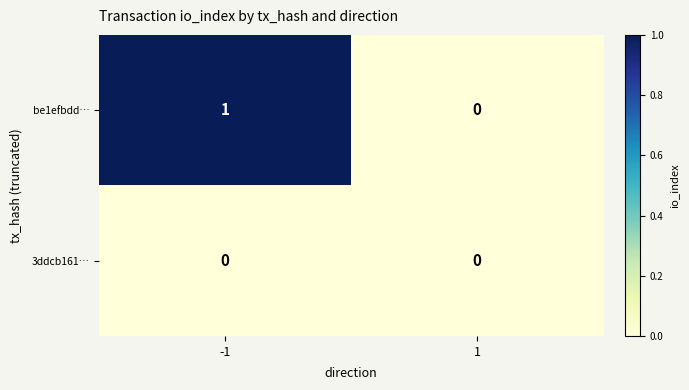

Between -1 and 1, which series saw the biggest shift?

be1efbdd…